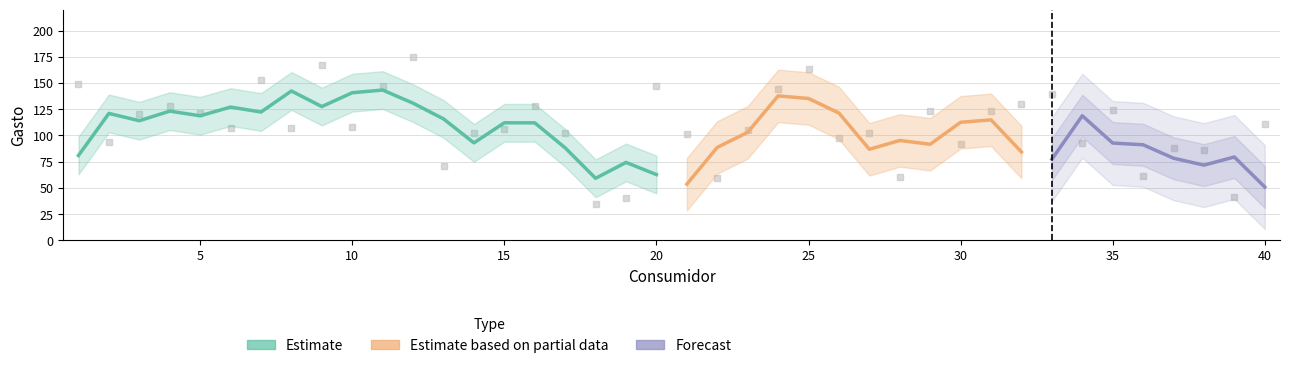

Count the number of categories in the chart.

40